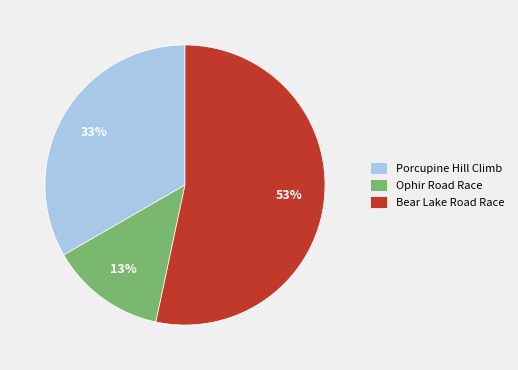

Count the number of slices in the pie.

3